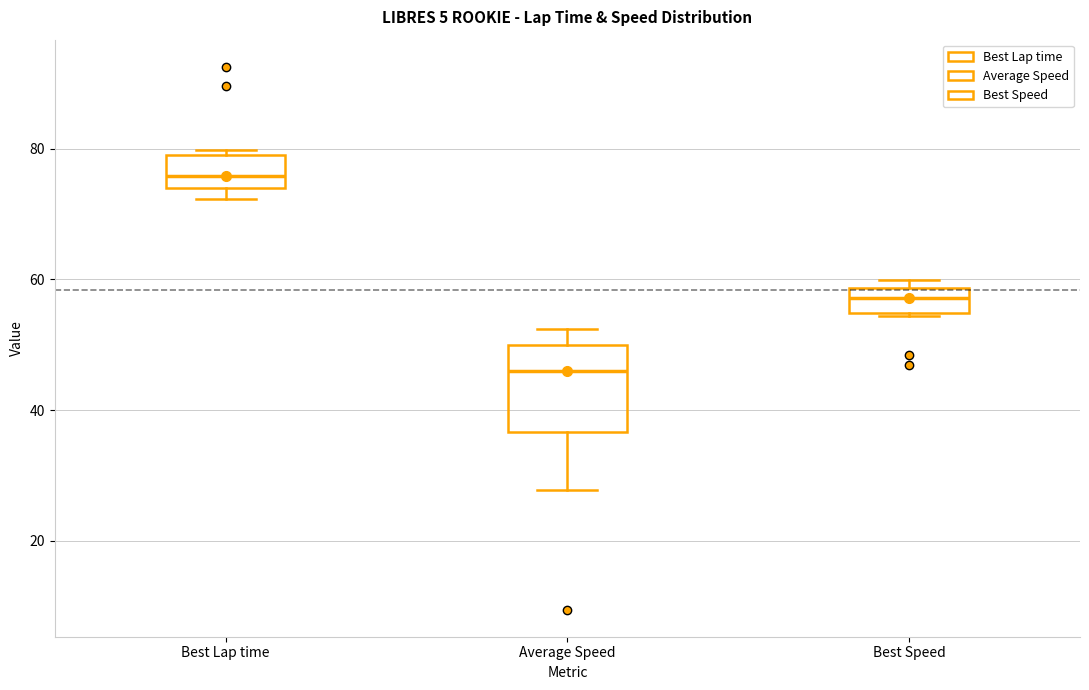

Reading left to right, transcribe this box plot: for each box, give where its median line is, the range the box spans, and where its two whiskers end, as read against the y-axis. The values are not printed on the chart, so give them approximately, as read against the axis.

Best Lap time: median 76, box 74 to 80, whiskers 72 to 80 (just above the box's upper edge)
Average Speed: median 46, box 36 to 50, whiskers 28 to 52
Best Speed: median 58 (inside the box), box 54 to 58, whiskers 54 to 60